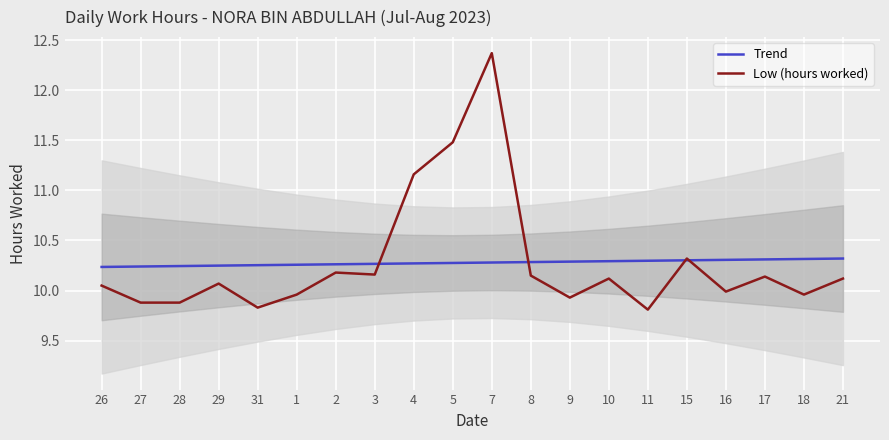

What is the label of the 8th point from the left?

3